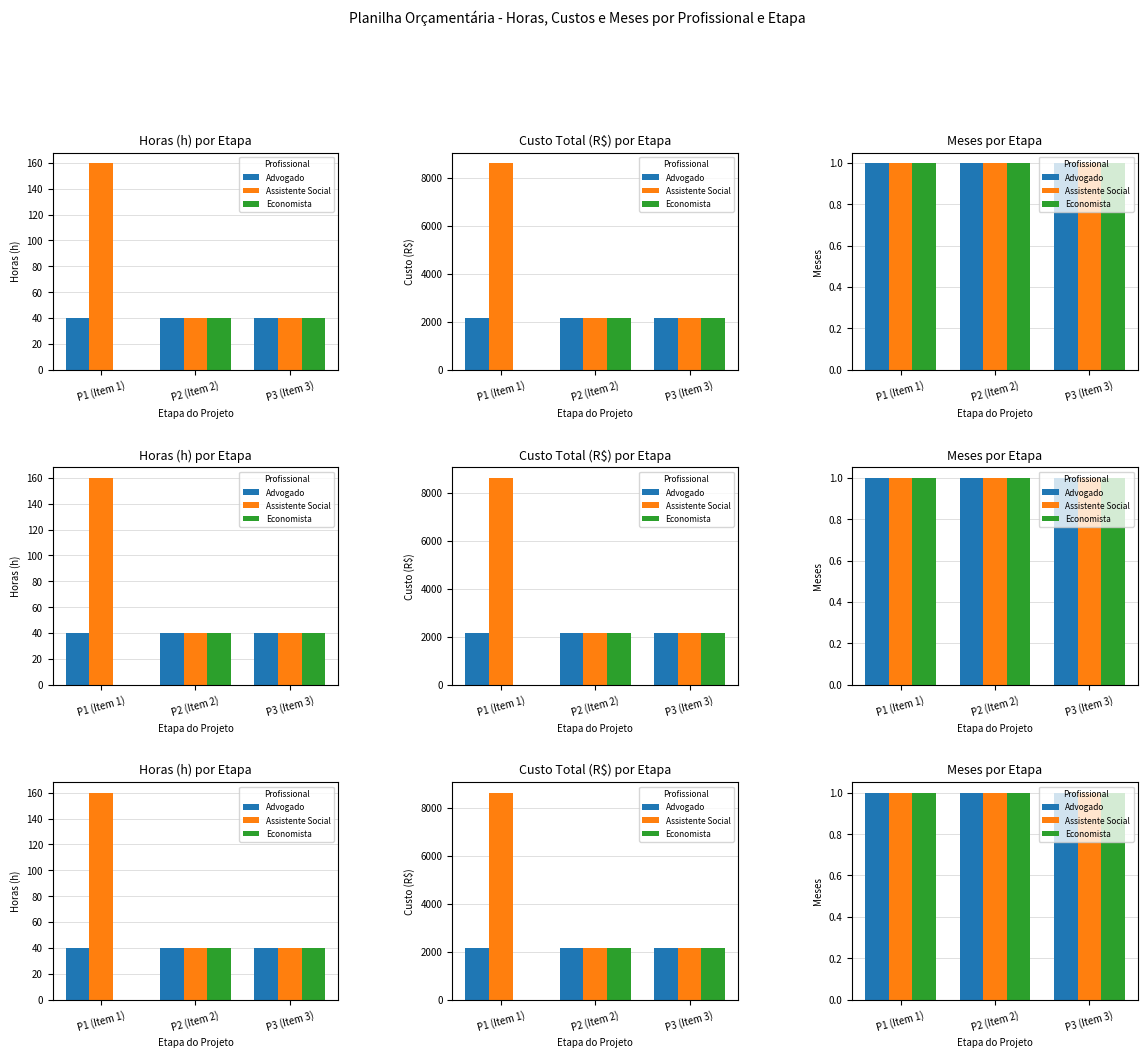

Count the number of categories in the chart.

3